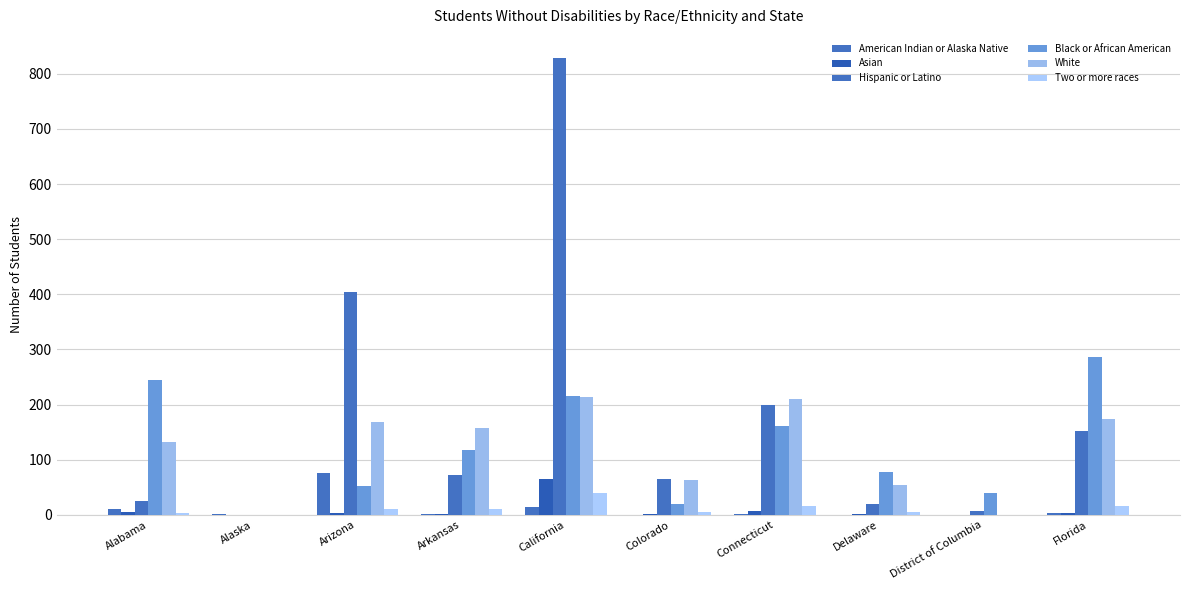

How many groups of bars are there?

10